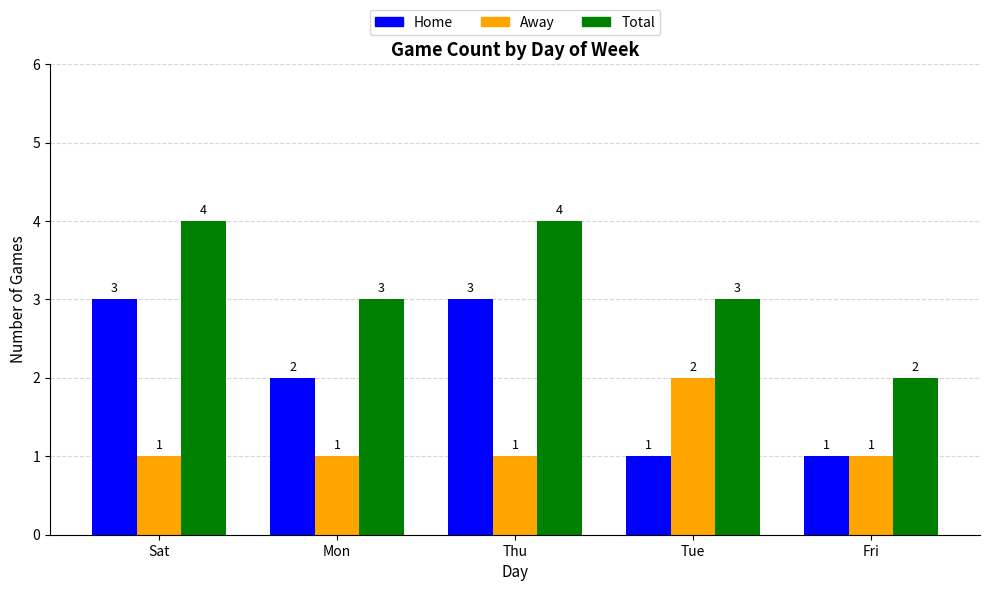

List the series in order of their peak value, highest first.

Total, Home, Away